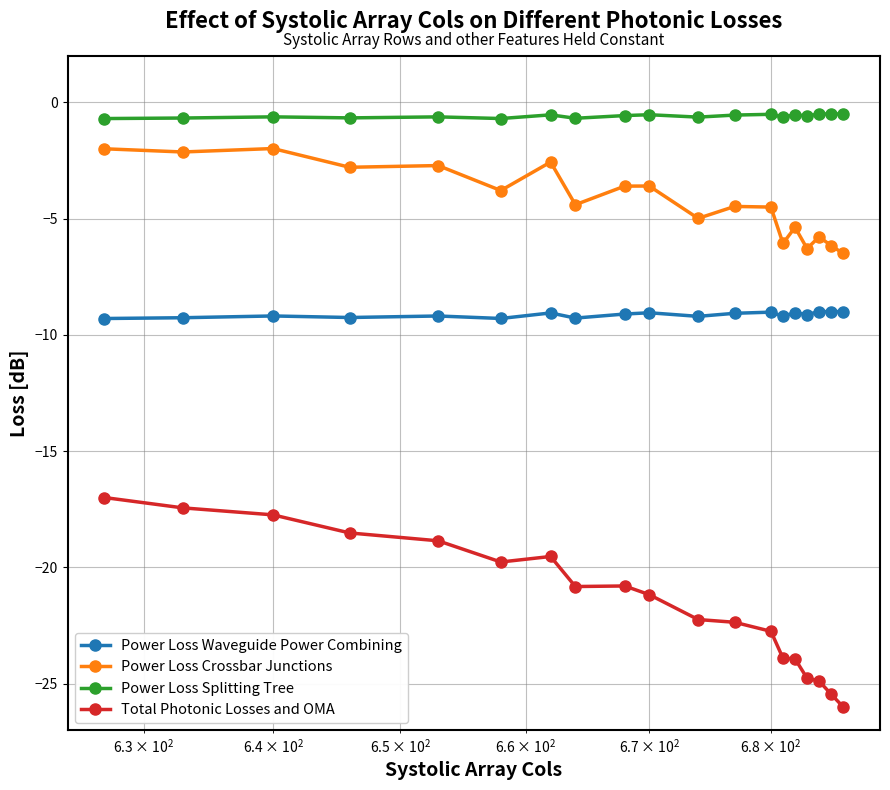

True or false: Power Loss Crossbar Junctions has more than 0 points higher than both neighbors.

True